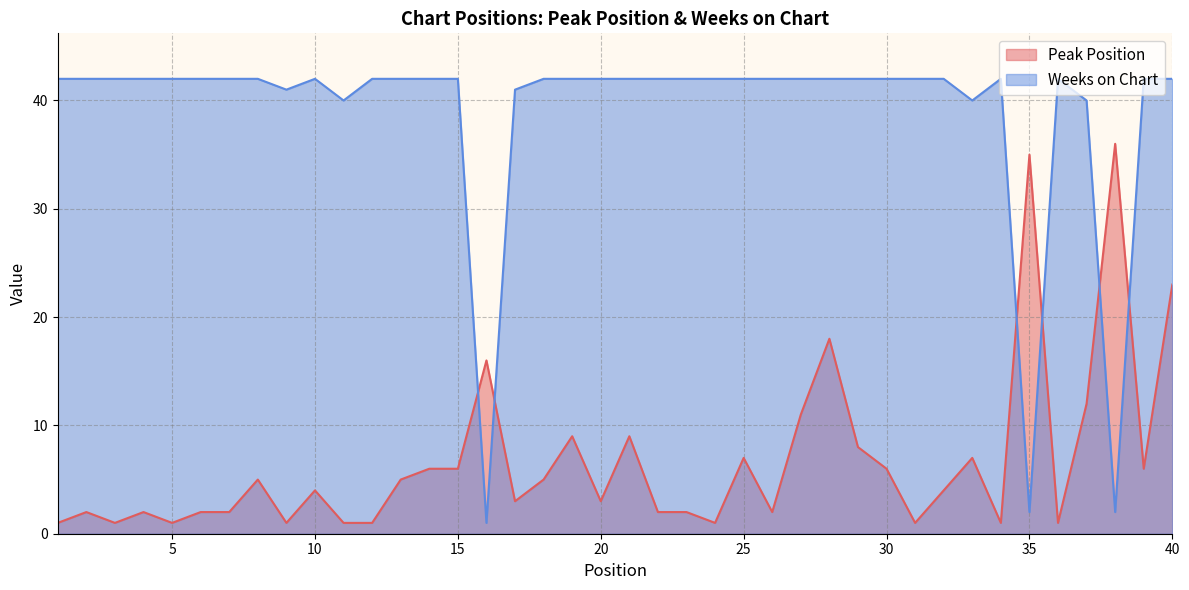

Which series has the largest total across all categories?

Weeks on Chart